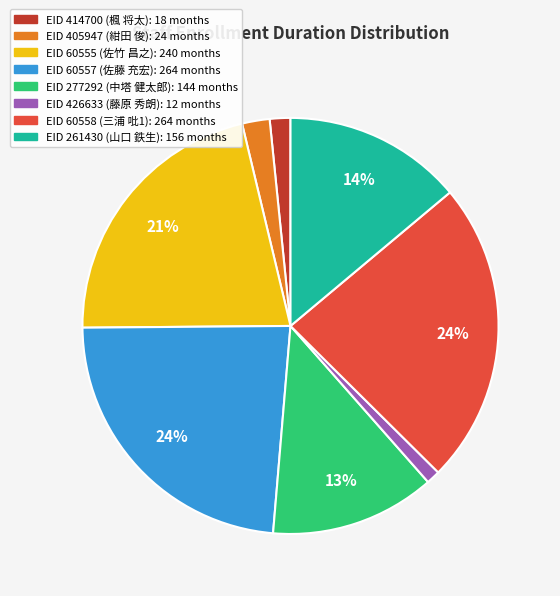

Is there any slice that represents more than half of the pie?

No